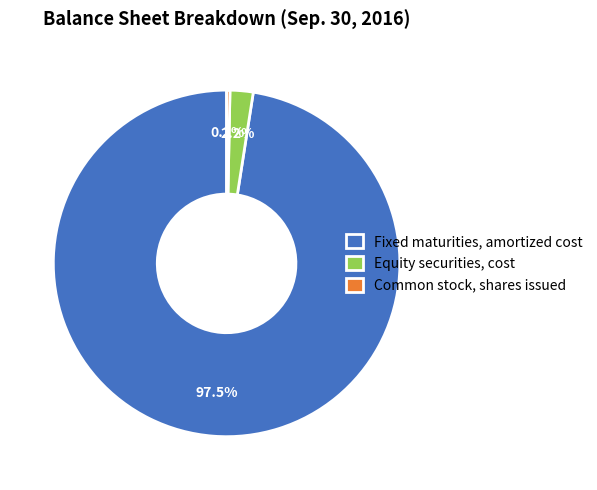

Does Equity securities, cost represent more than half of the total?

No